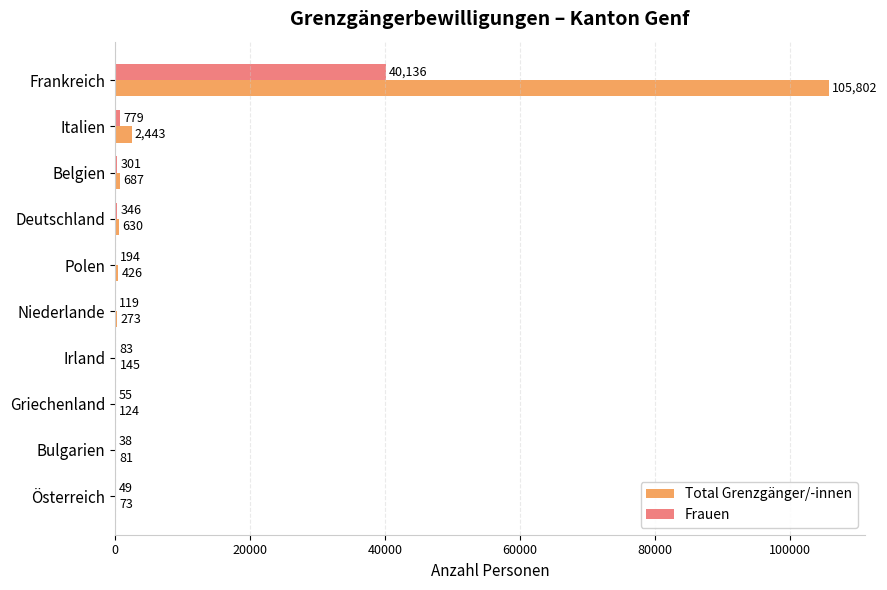

Which series has the largest total across all categories?

Total Grenzgänger/-innen